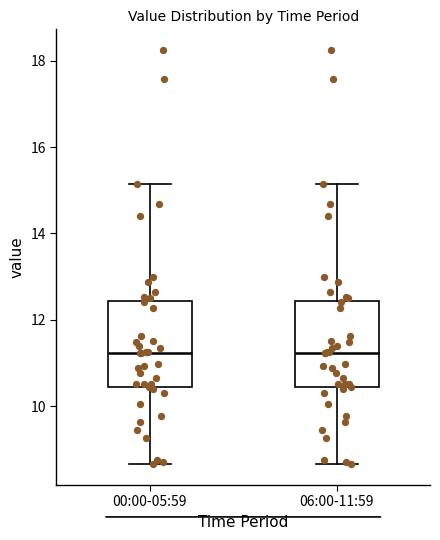

Reading left to right, read every box against the y-axis: the position of its median line, the range the box covers, and the ends of its whiskers. The values are not printed on the chart, so give them approximately, as read against the axis.

00:00-05:59: median 11.2, box 10.4 to 12.4, whiskers 8.6 to 15.2
06:00-11:59: median 11.2, box 10.4 to 12.4, whiskers 8.6 to 15.2